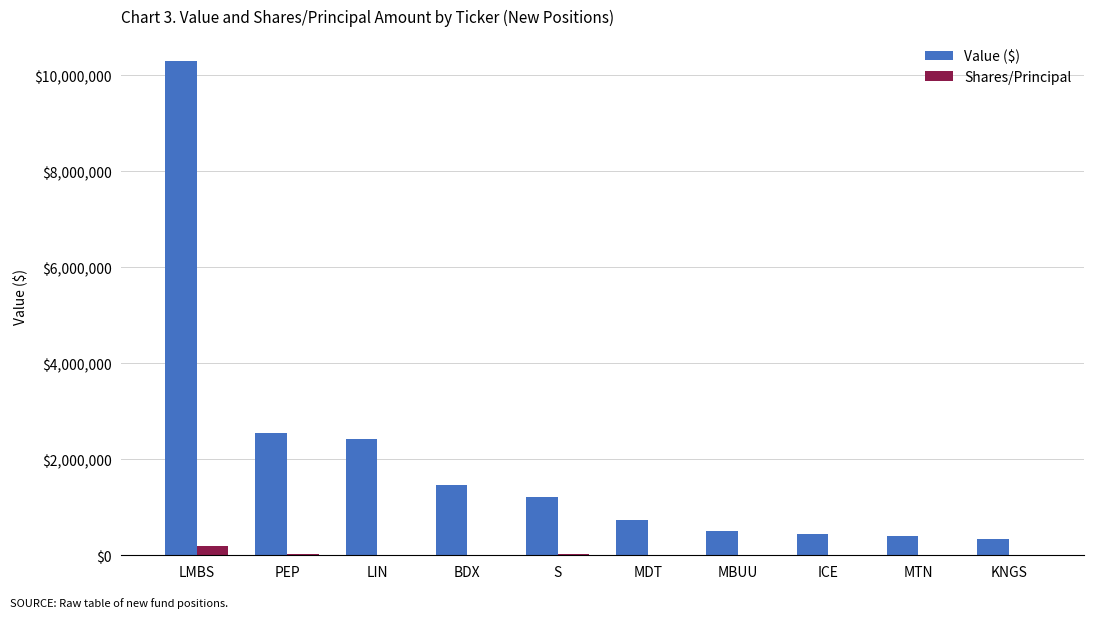

Between LMBS and KNGS, which series saw the biggest shift?

Value ($)